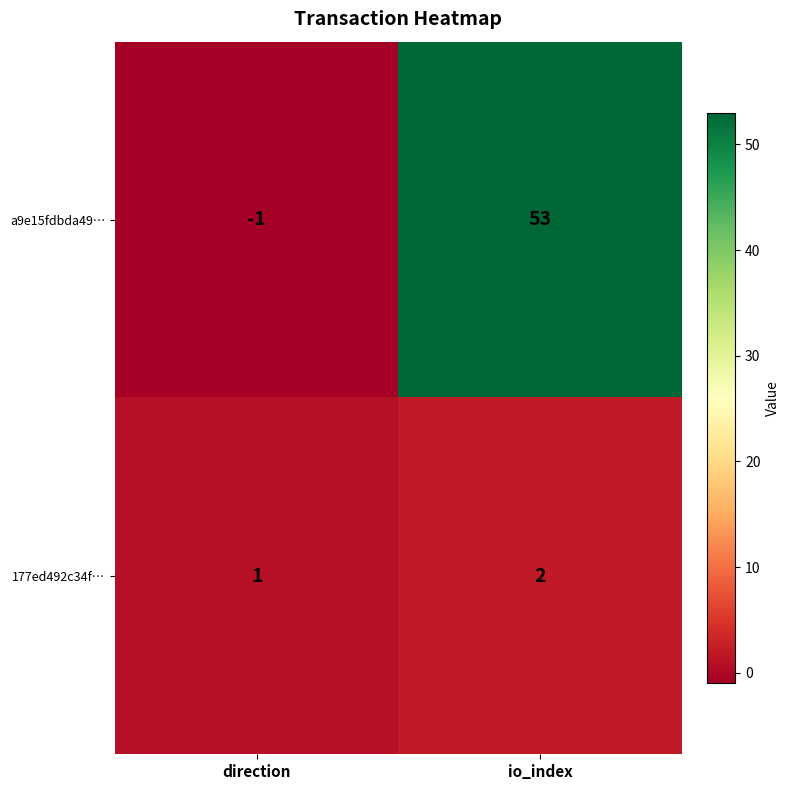

Reading left to right, what are all the values shown in this chart?

a9e15fdbda49…: direction=-1	io_index=53
177ed492c34f…: direction=1	io_index=2